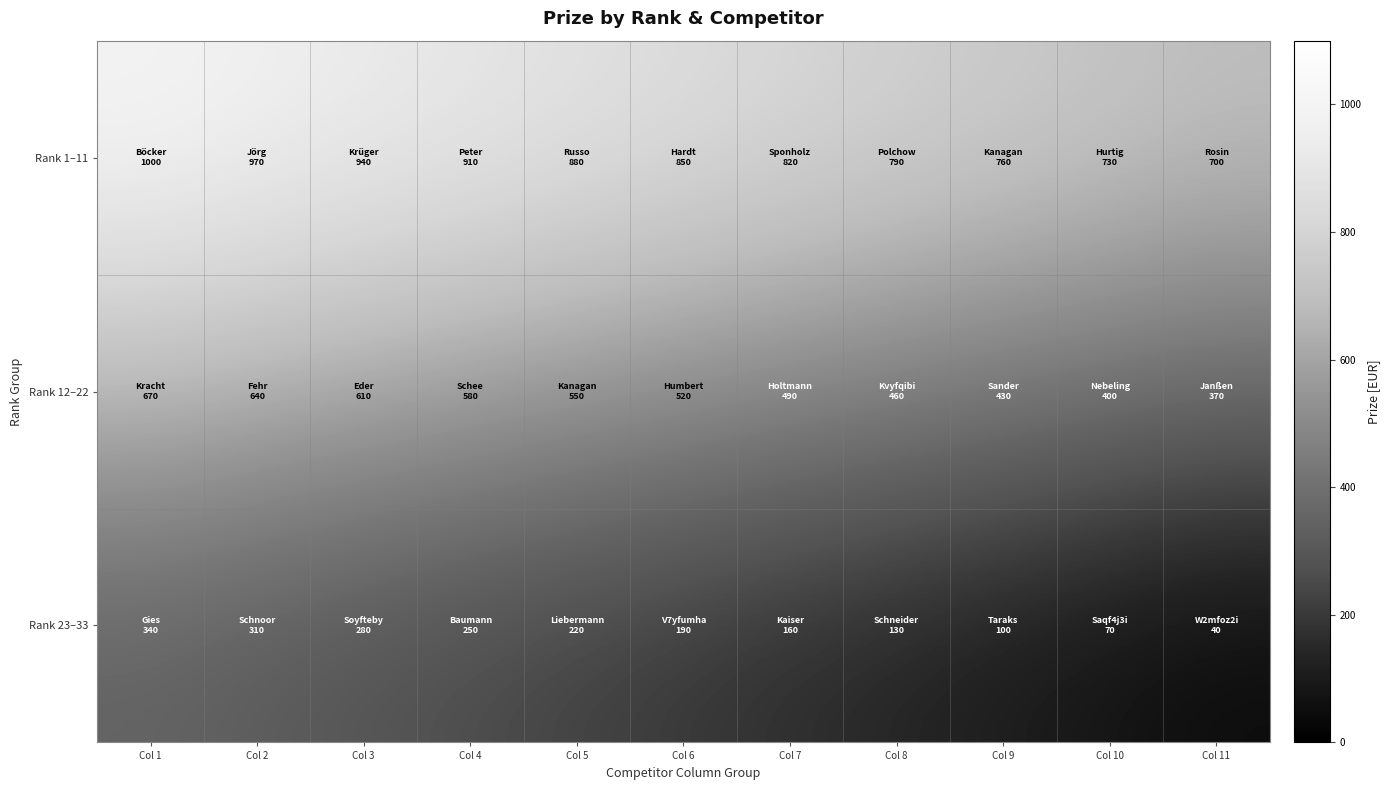

Reading left to right, transcribe all the data shown in this chart.

Rank 1–11: Col 1=1000	Col 2=970	Col 3=940	Col 4=910	Col 5=880	Col 6=850	Col 7=820	Col 8=790	Col 9=760	Col 10=730	Col 11=700
Rank 12–22: Col 1=670	Col 2=640	Col 3=610	Col 4=580	Col 5=550	Col 6=520	Col 7=490	Col 8=460	Col 9=430	Col 10=400	Col 11=370
Rank 23–33: Col 1=340	Col 2=310	Col 3=280	Col 4=250	Col 5=220	Col 6=190	Col 7=160	Col 8=130	Col 9=100	Col 10=70	Col 11=40